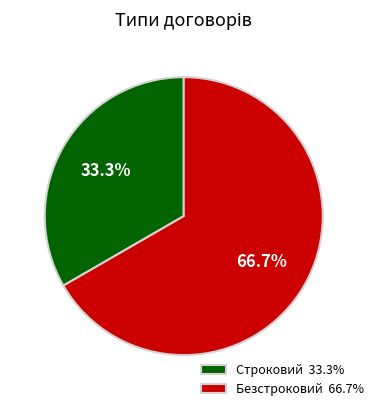

To the nearest percent, what is the difference between the largest and smallest slice percentages?

33%